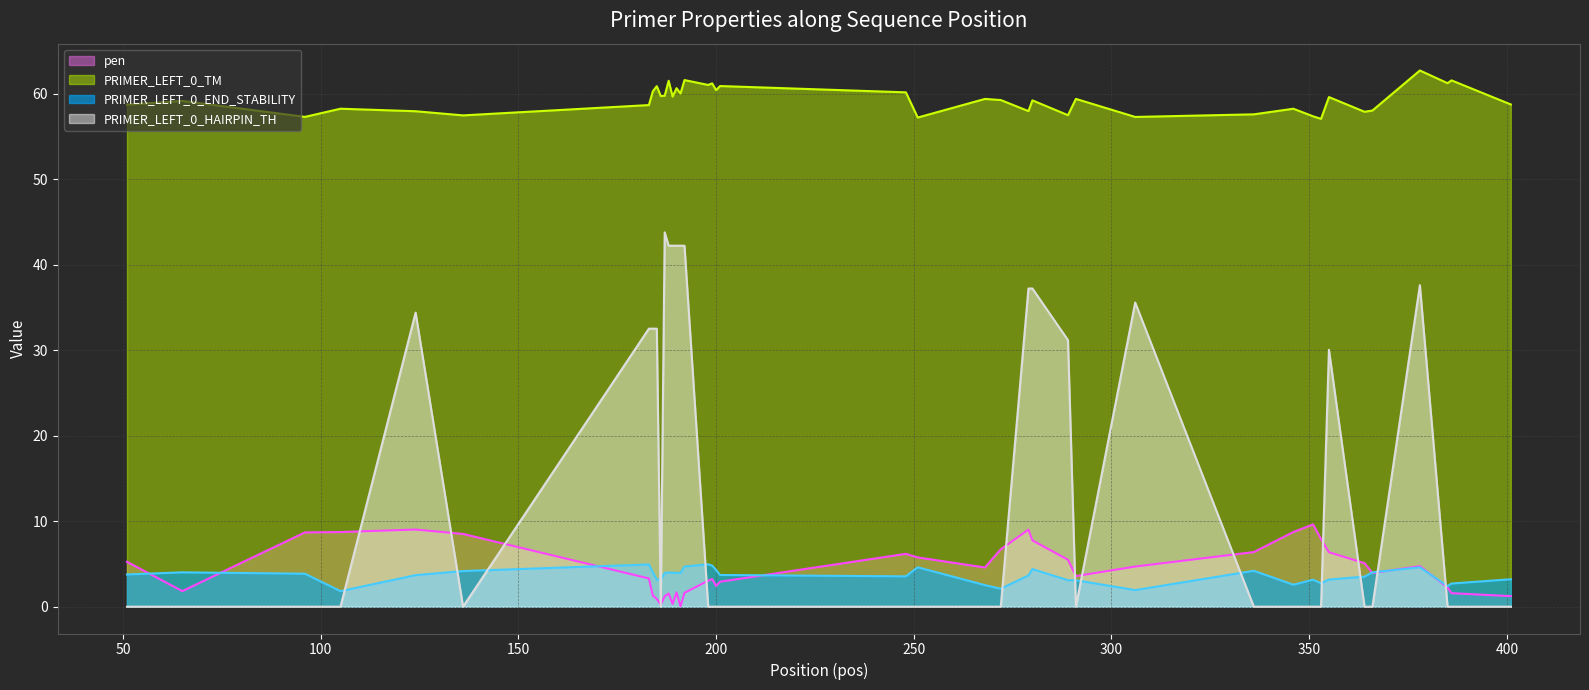

Rank the series by their maximum value, from highest to lowest.

PRIMER_LEFT_0_TM (line), PRIMER_LEFT_0_HAIRPIN_TH (line), pen (line), PRIMER_LEFT_0_END_STABILITY (line)